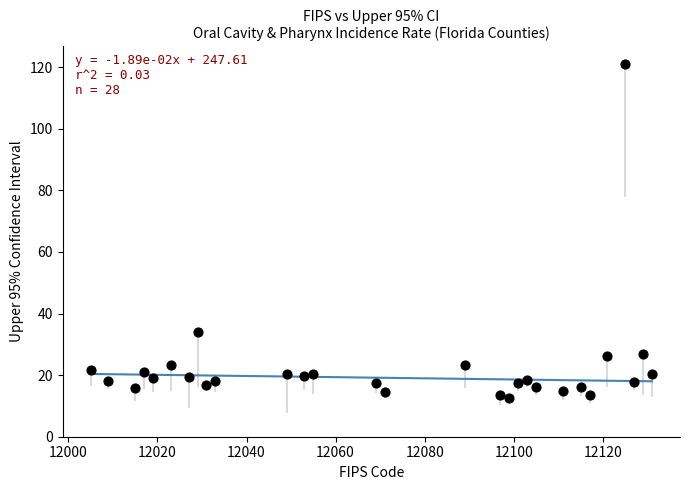

What is the range of X values (max minus min)?

126.0